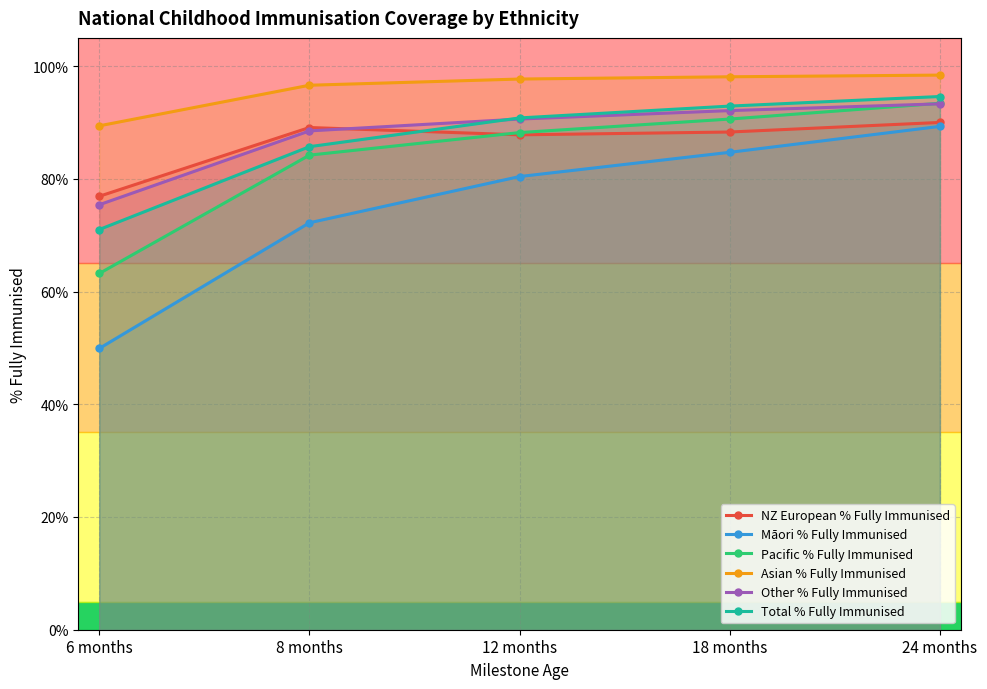

The value of Asian % Fully Immunised at 8 months is 1.0. True or false?

True